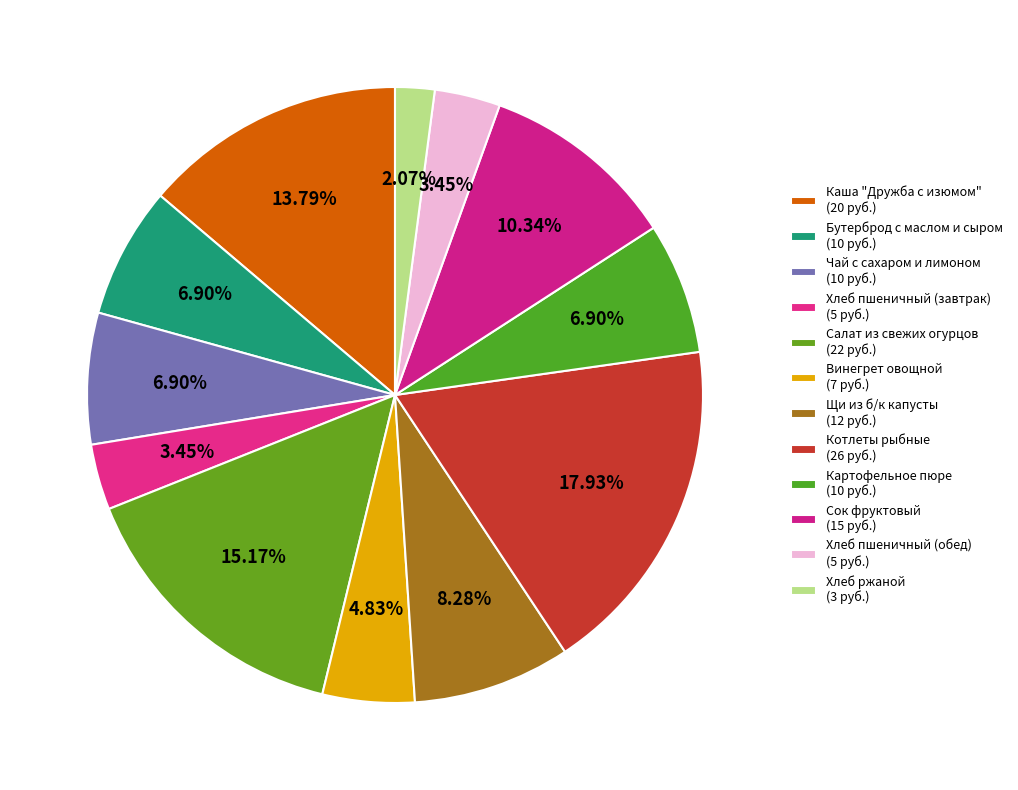

Is it true that Хлеб ржаной is 2% of the pie?

True